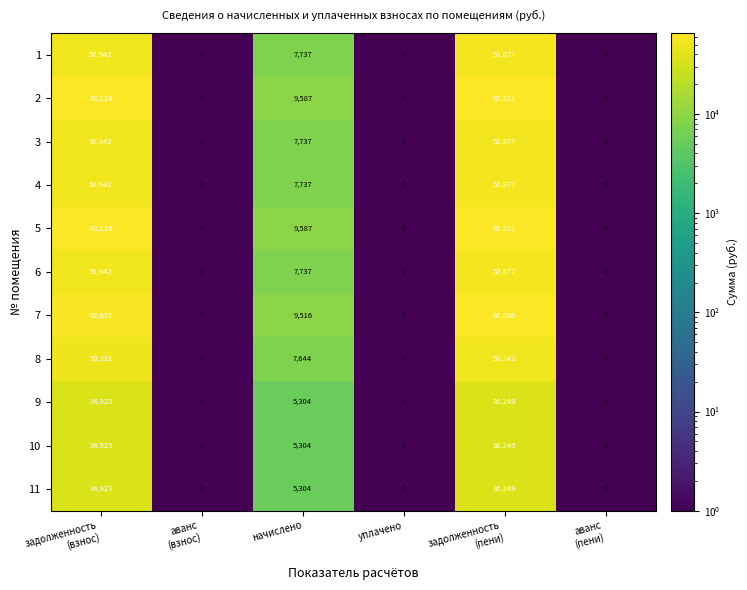

What is the difference between the maximum and minimum values in the 11 series?

36249